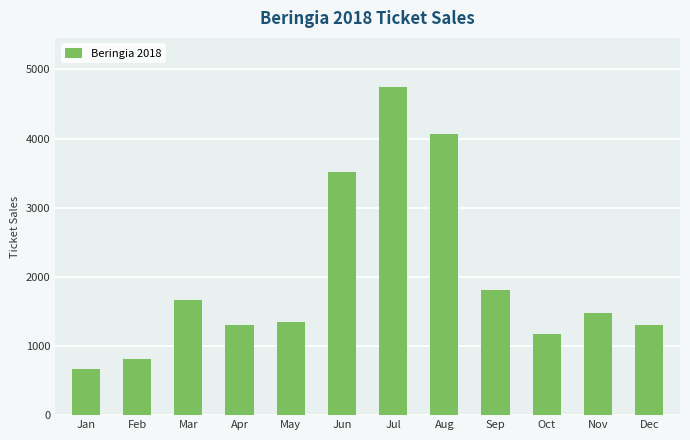

Does the chart contain any negative values?

No